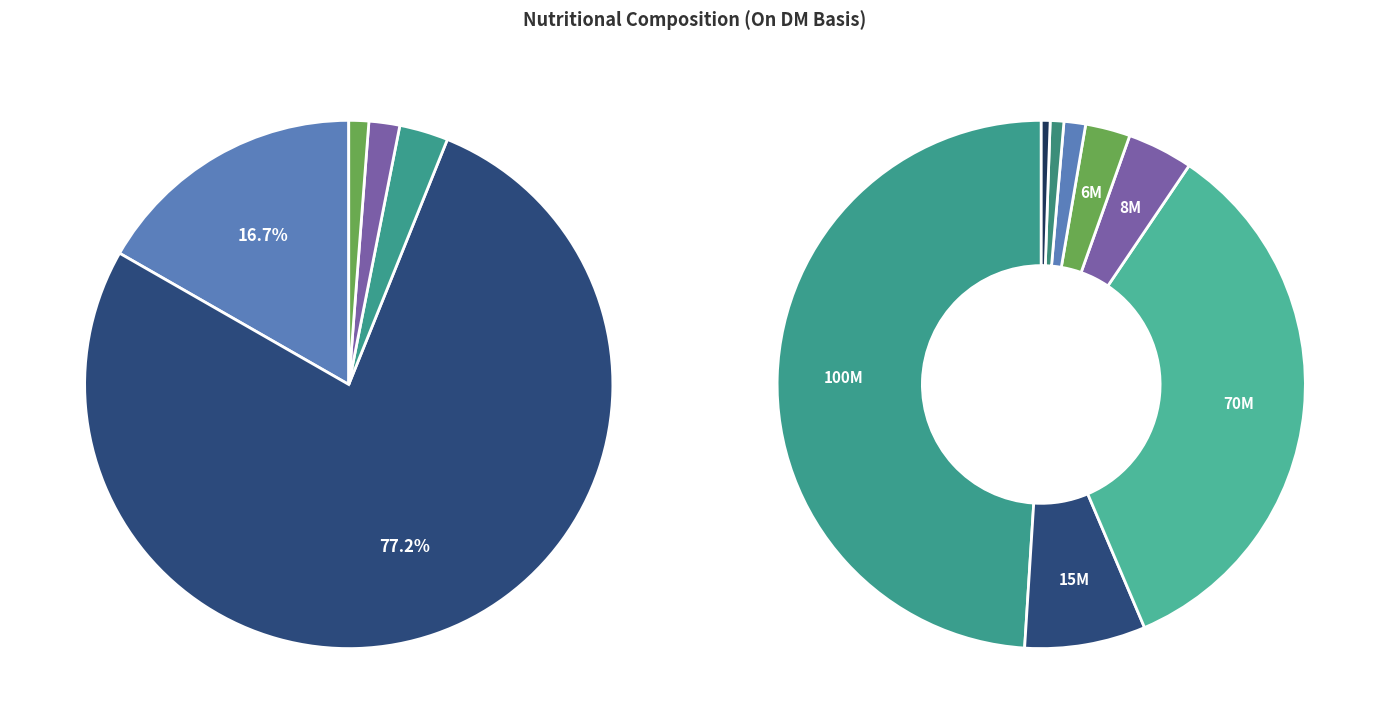

Which category has the smallest portion of the pie?

Crude fibre